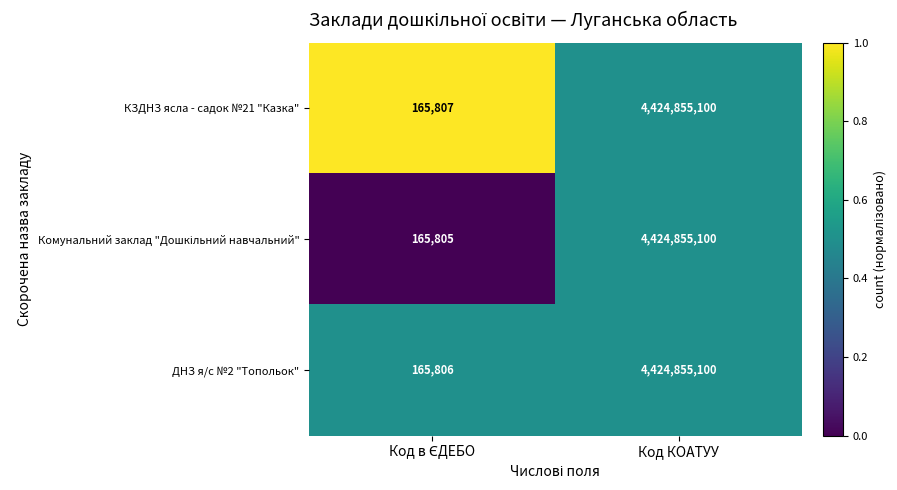

The value of ДНЗ я/с №2 "Топольок" at Код КОАТУУ is 4424855100. True or false?

True